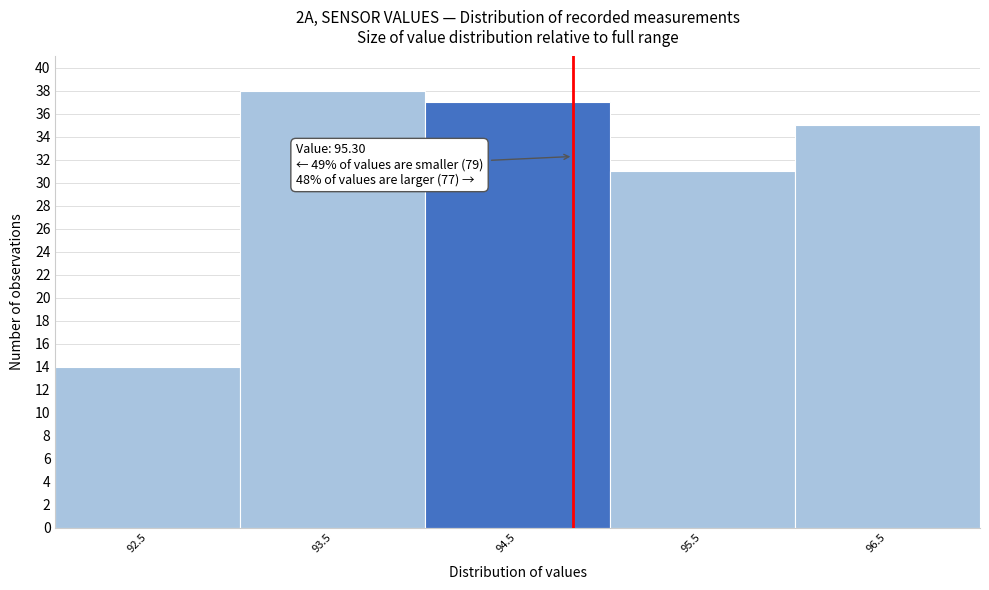

Reading left to right, extract all data points from this chart.

14	38	37	31	35